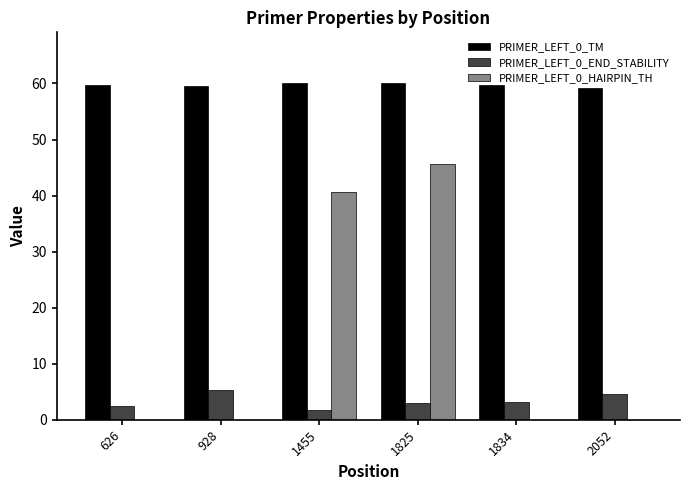

Which series changed the most between 1455 and 2052?

PRIMER_LEFT_0_HAIRPIN_TH